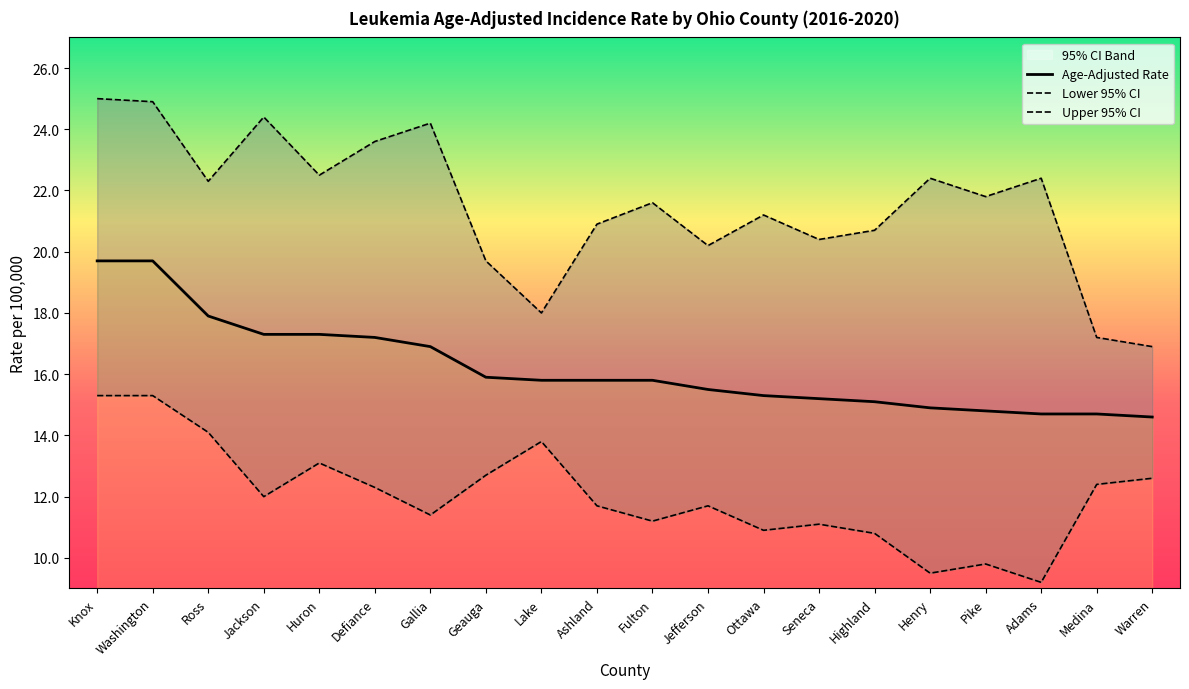

What position from the left is Knox?

1